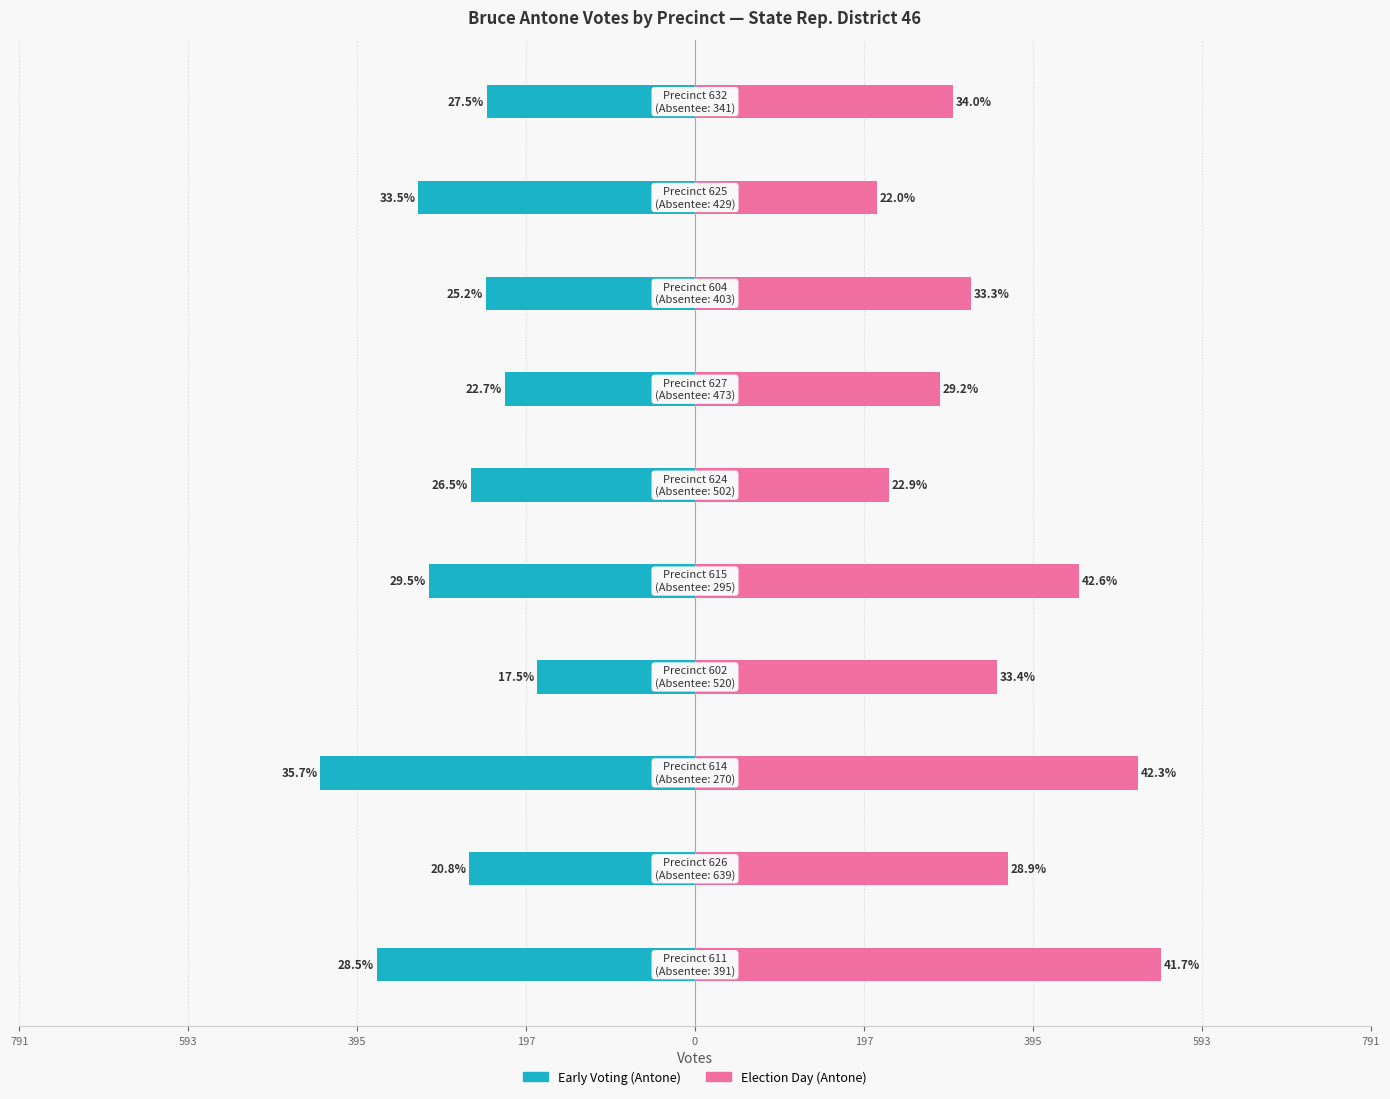

The Election Day (Antone) series shows 101 at 791. True or false?

False